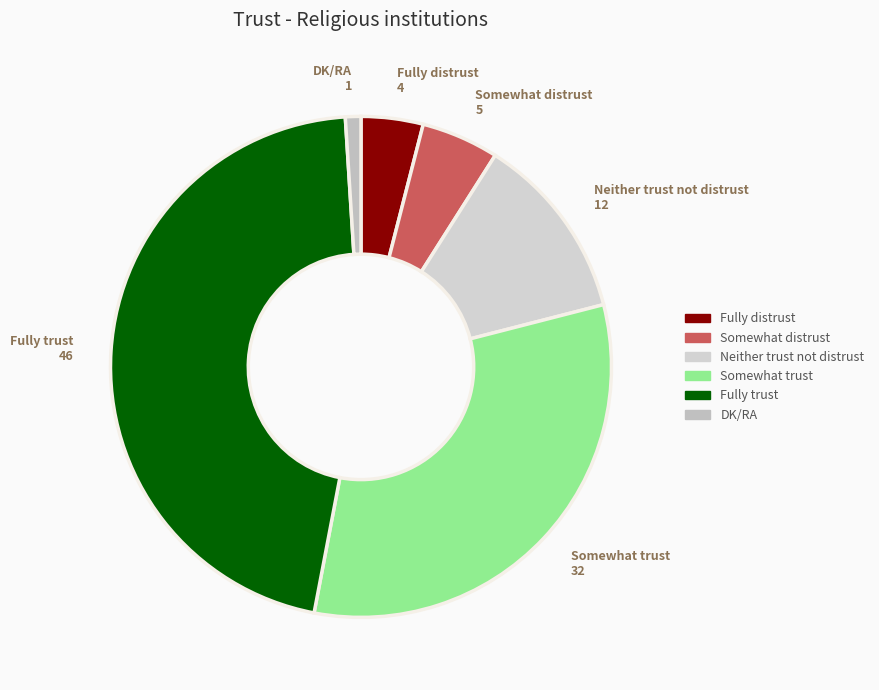

What is the largest slice in the pie chart?

Fully trust